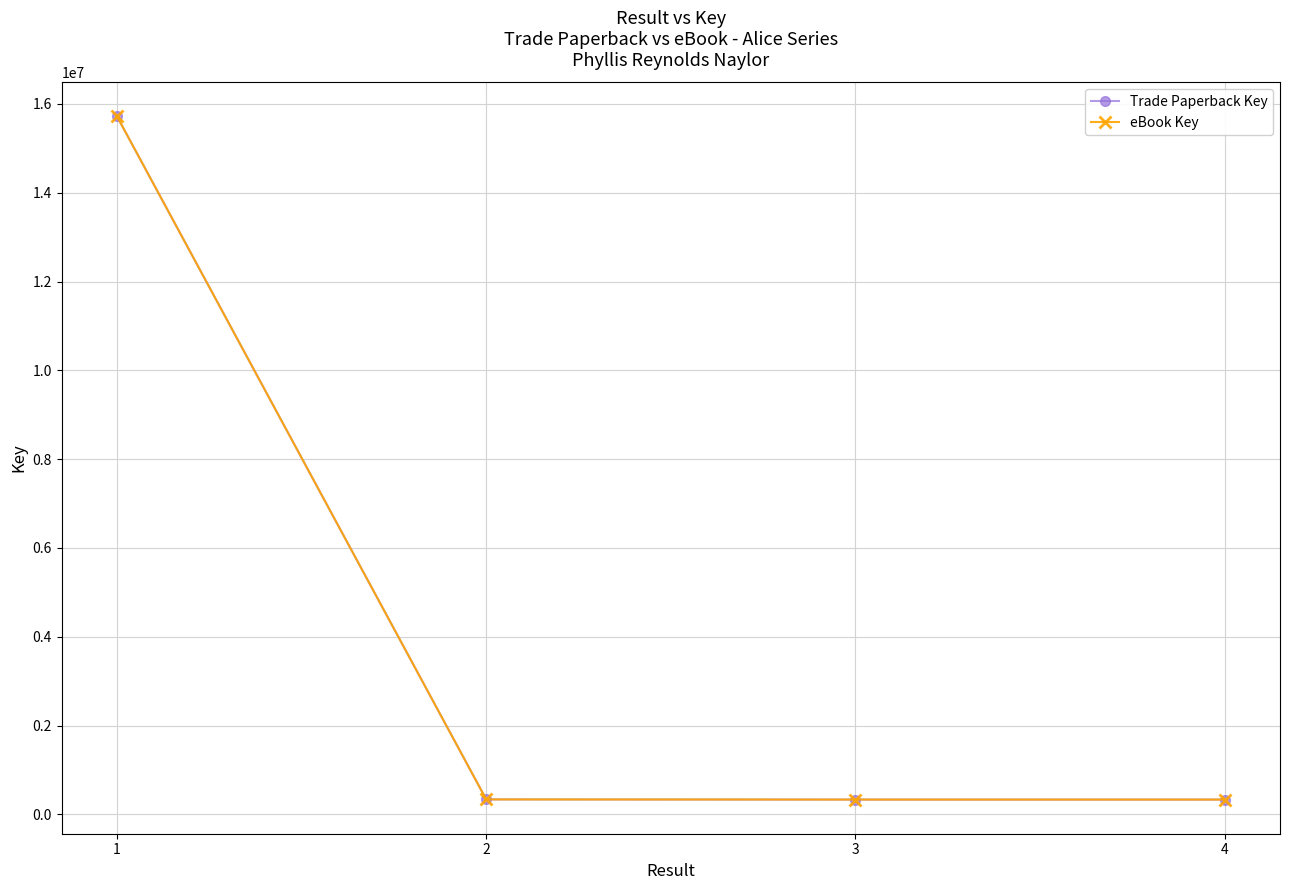

Between 2 and 4, which series saw the biggest shift?

Trade Paperback Key